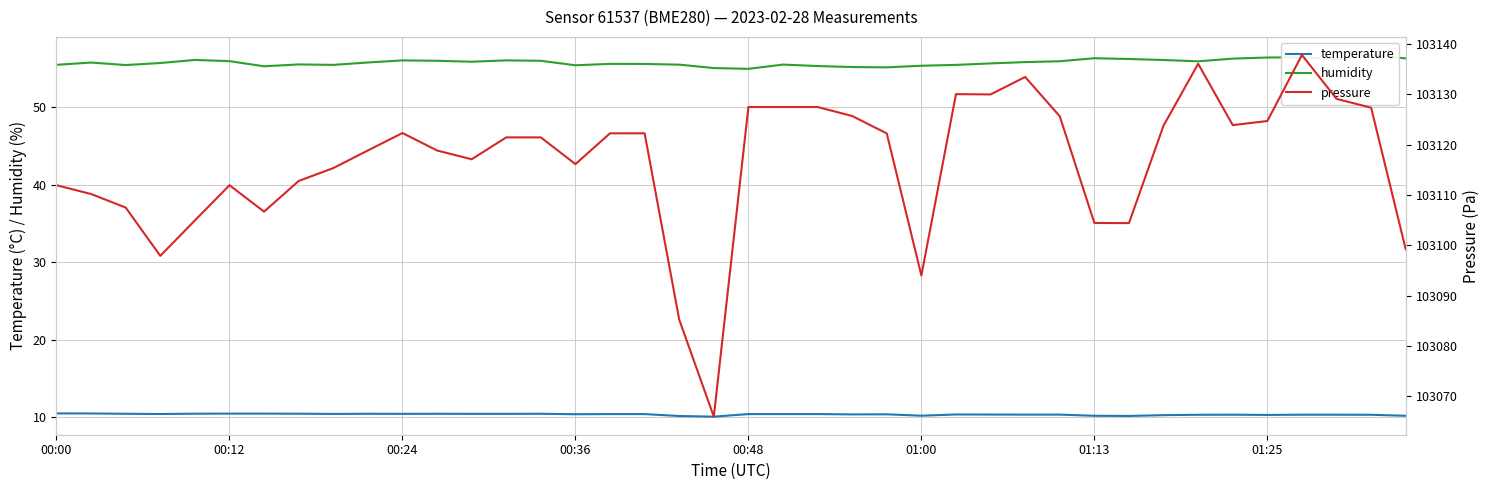

What is the value of the temperature point at the 34th from the left?

10.3